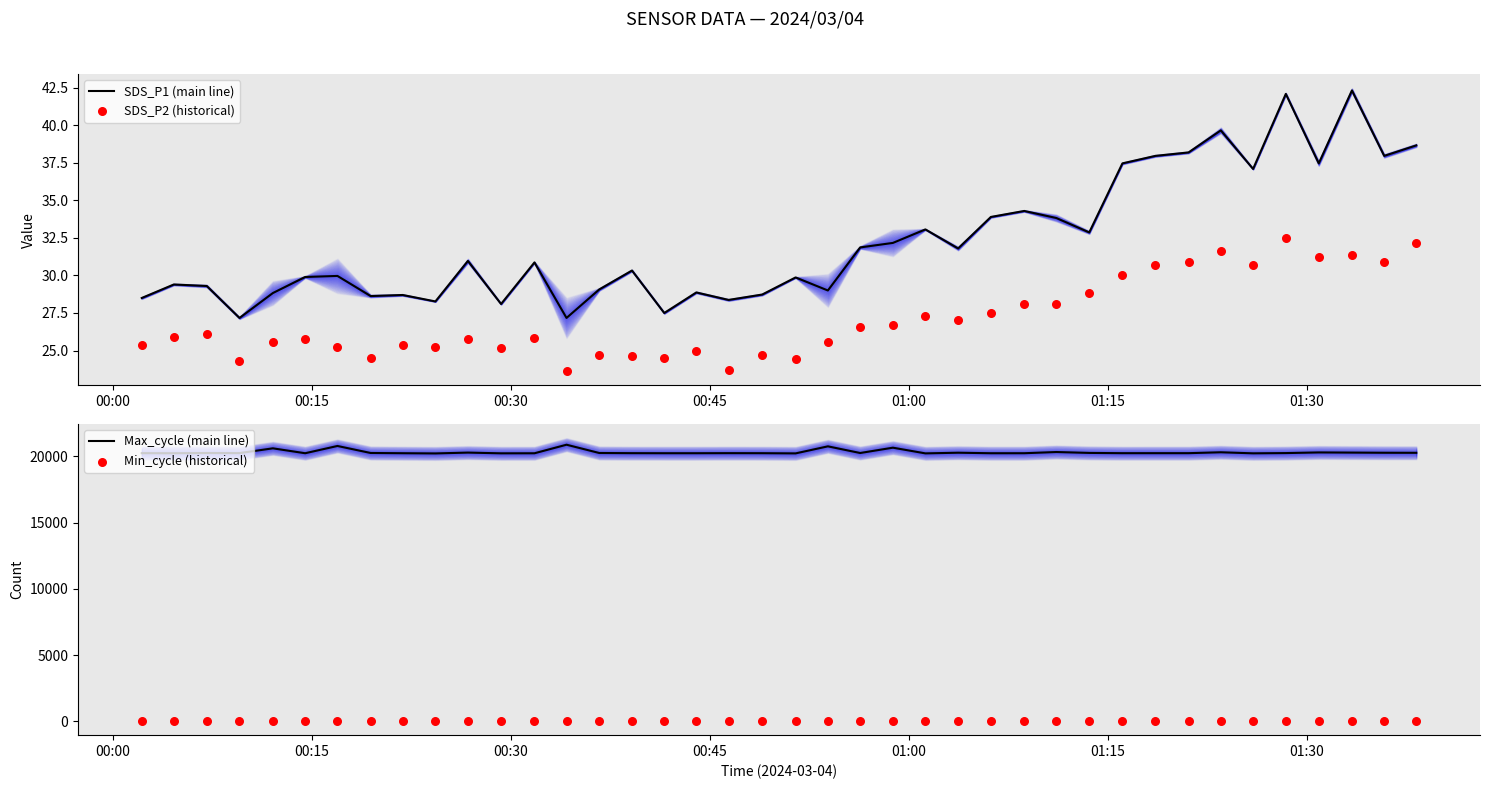

At how many categories does at least one series exceed 18352?

40